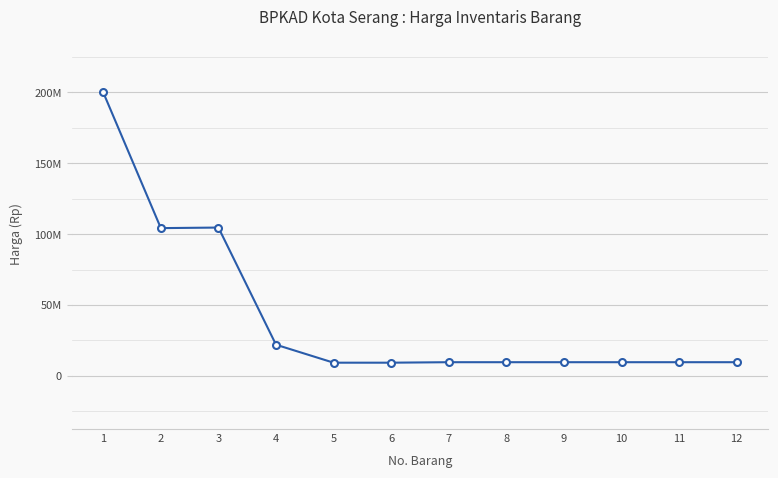

What is the change in value from 2 to 9?

-94615000